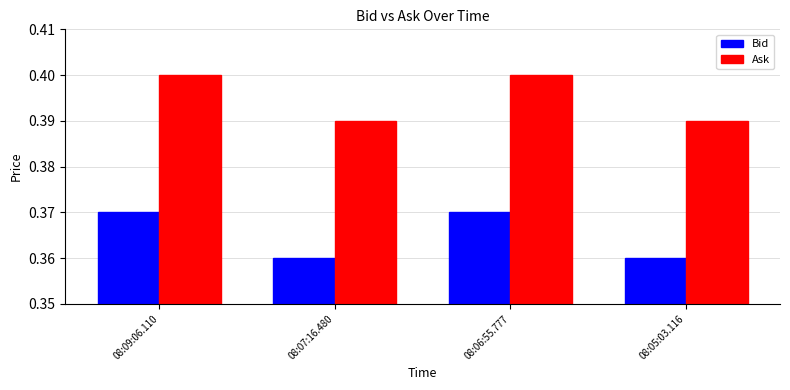

How many categories are shown in the chart?

4